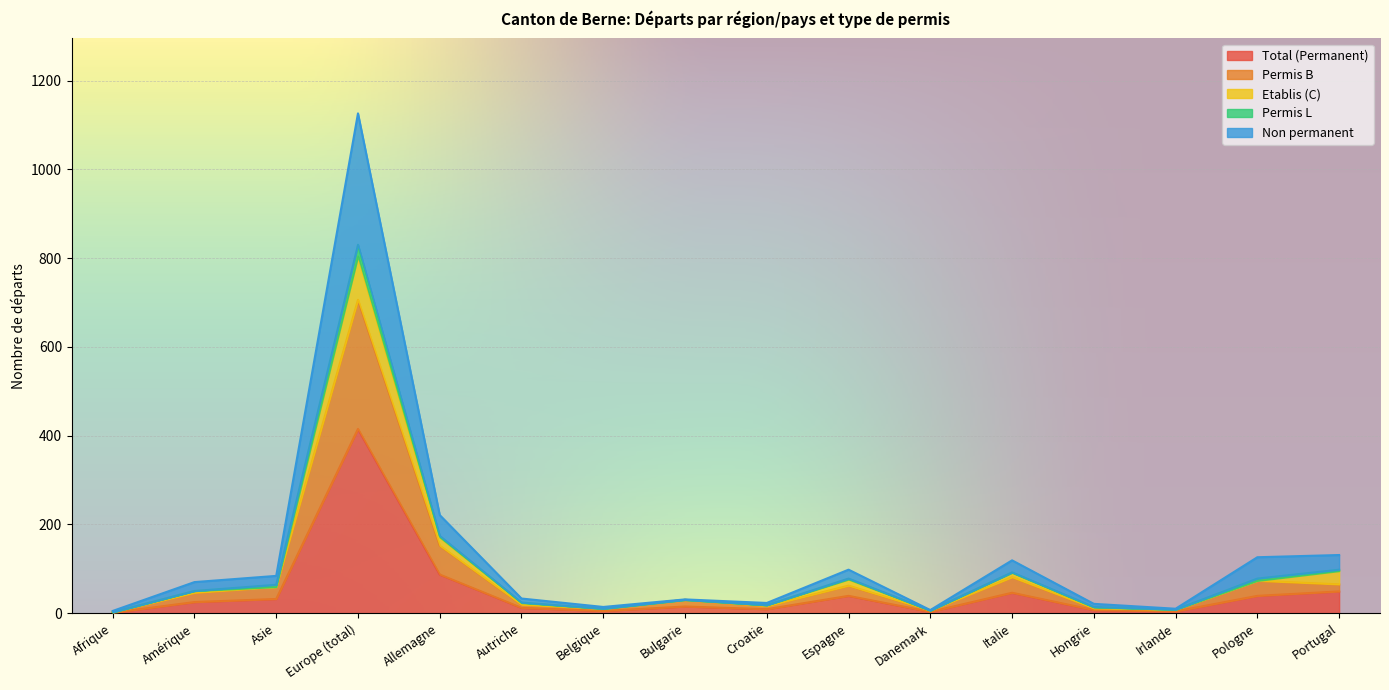

True or false: Total (Permanent) has a value of 49 at Portugal.

True